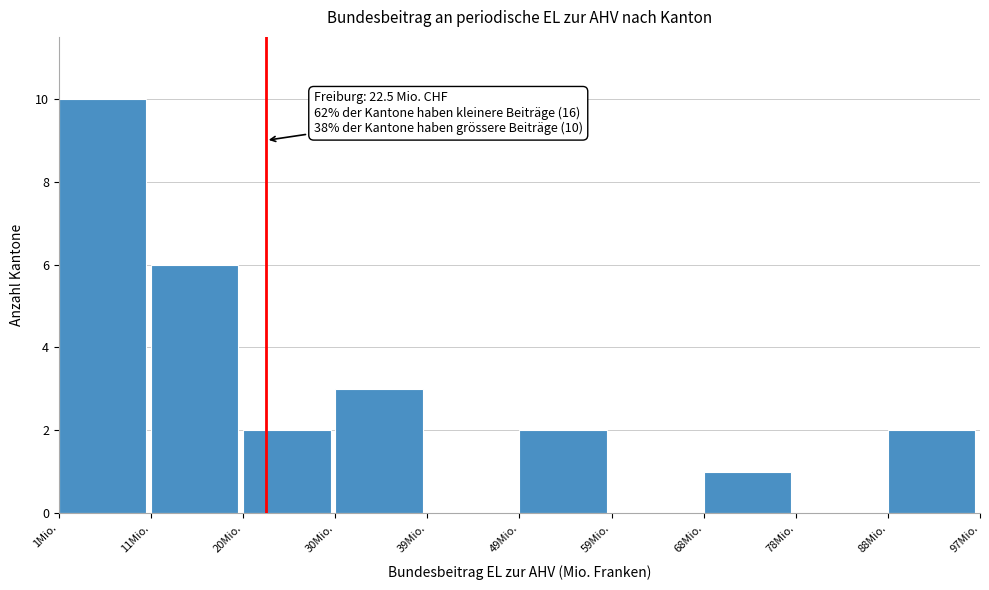

Which range on the x-axis has the tallest bar?

1 to 11